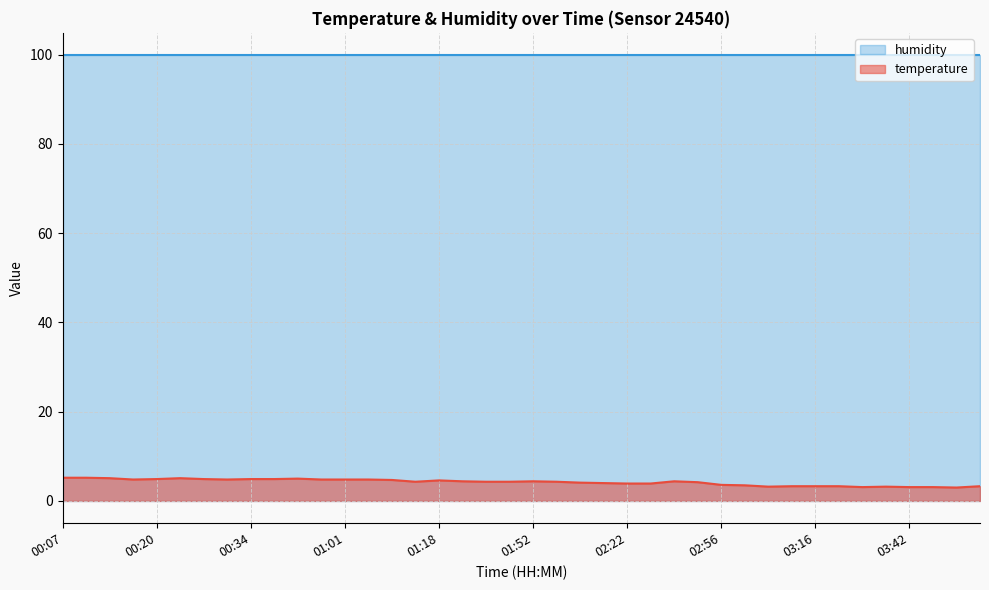

At which category does the chart reach its peak across all series?

00:07